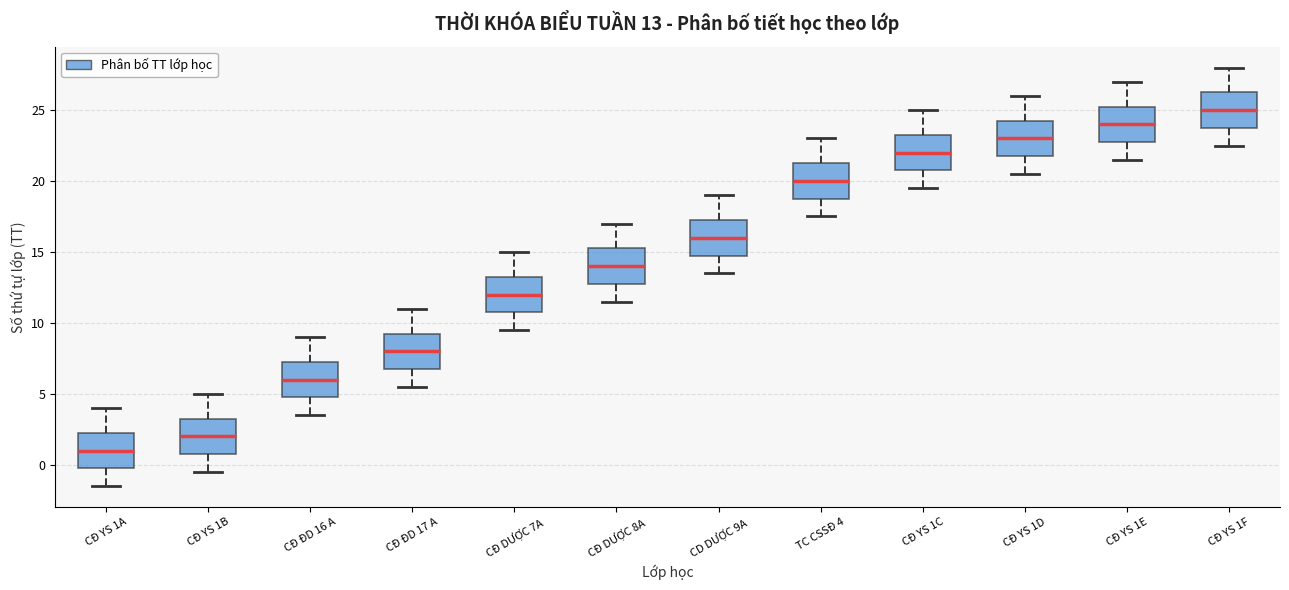

Which box has the lowest median line?

CĐ YS 1A